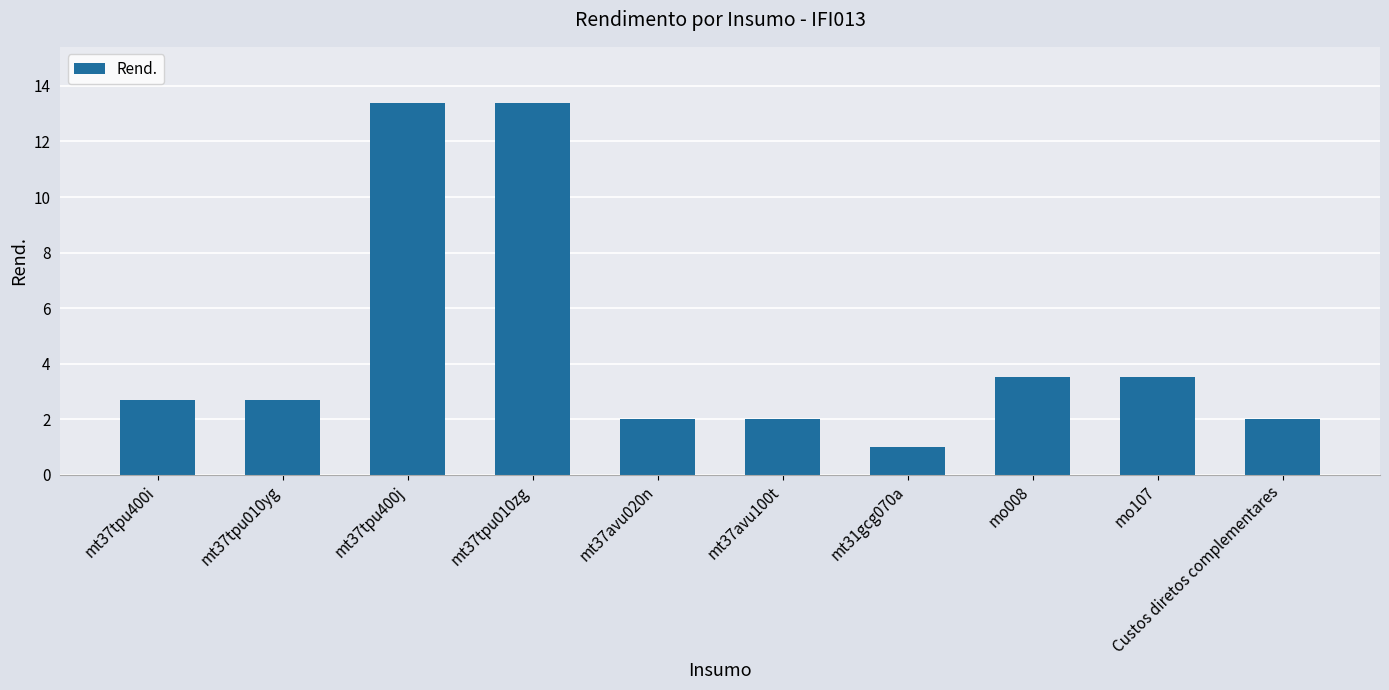

Count the number of data series in this chart.

1